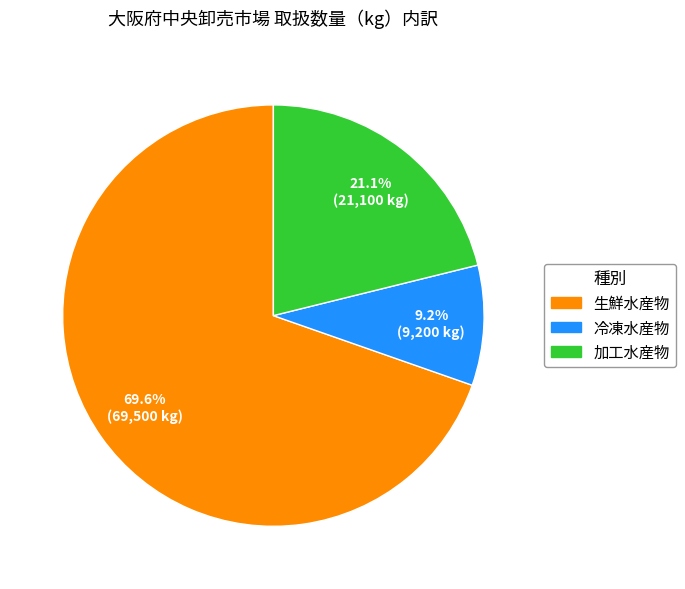

What is the total percentage of 生鮮水産物 and 冷凍水産物?

78.9%